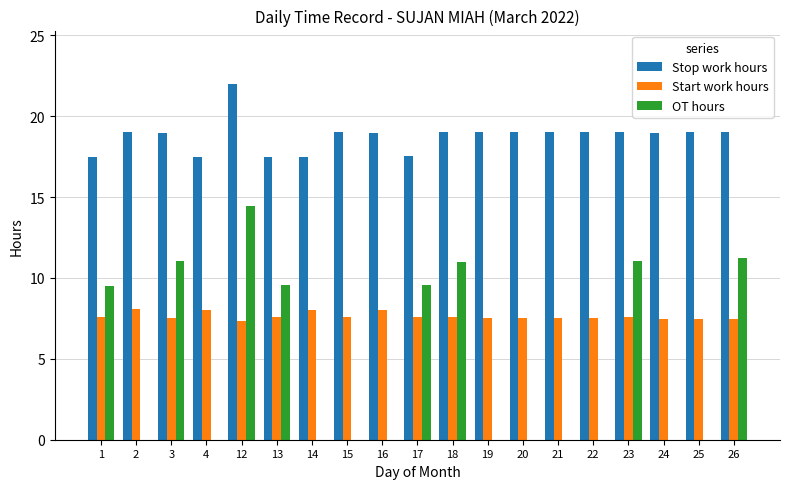

At which category does the chart reach its peak across all series?

12